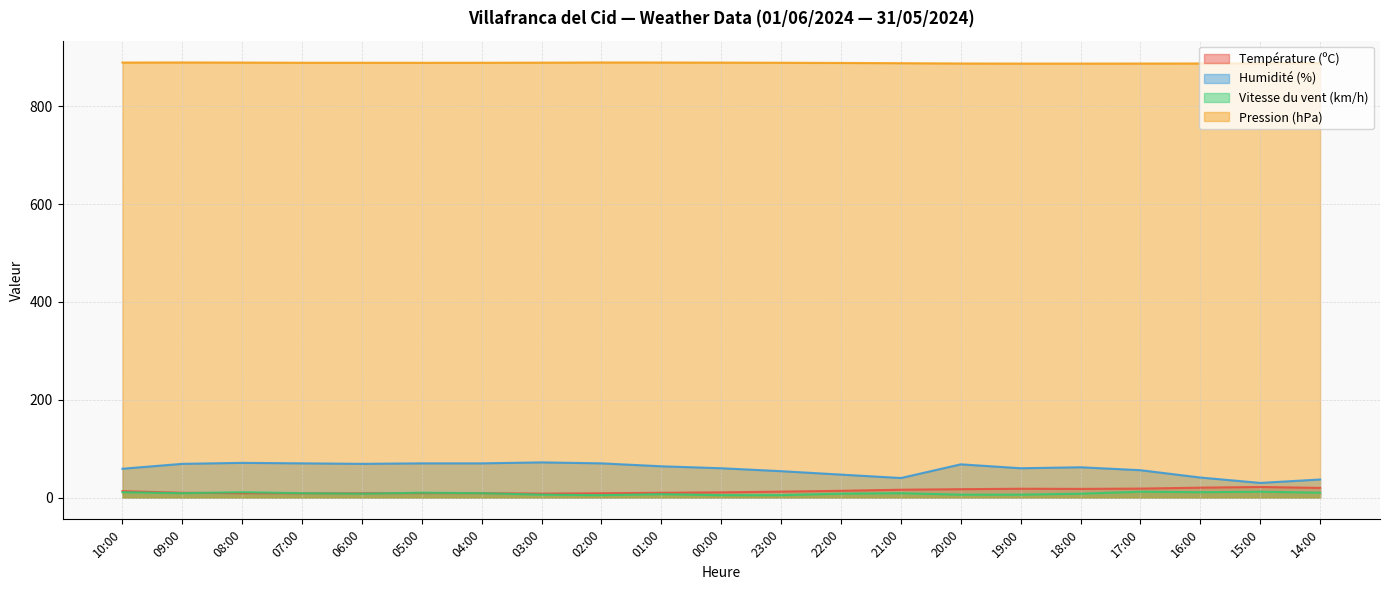

What is the greatest value displayed?

889.8